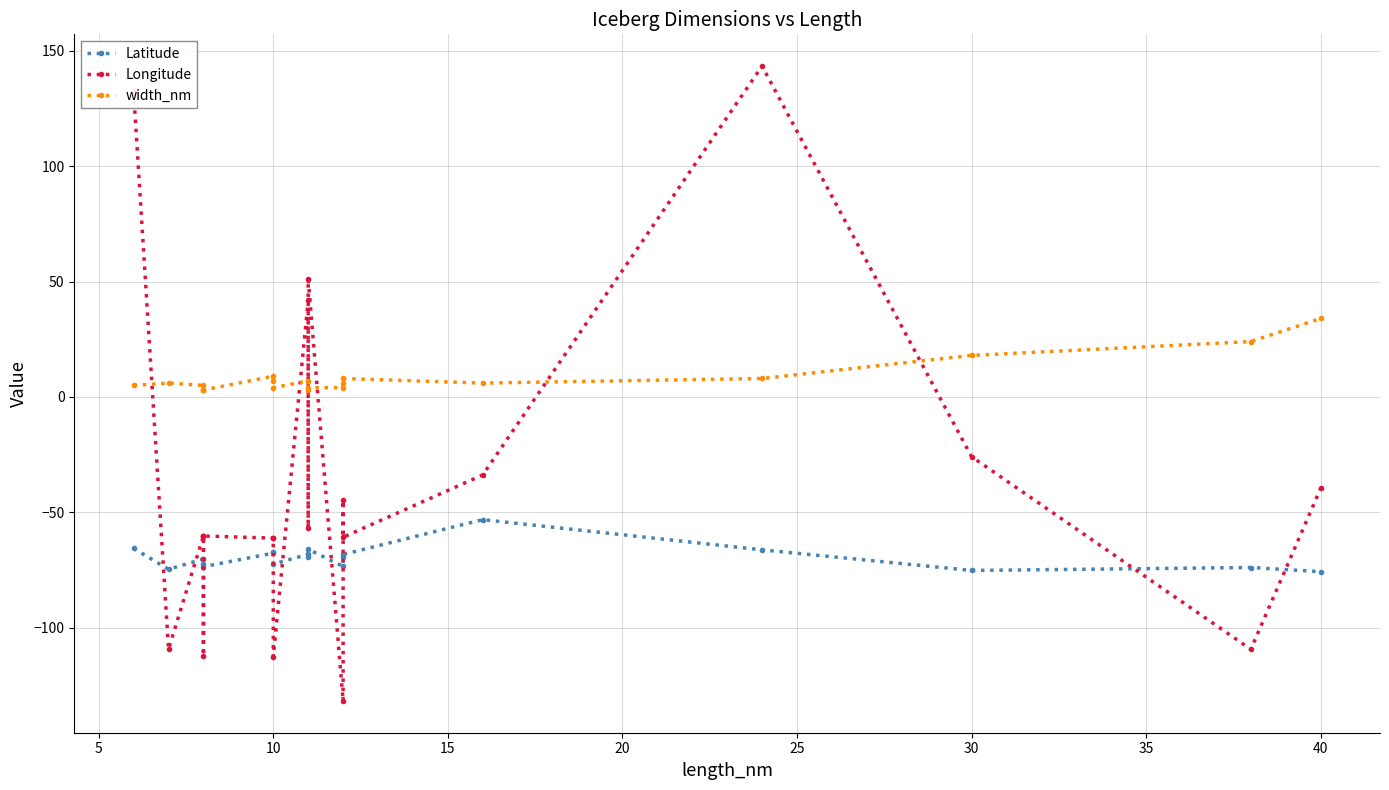

What is the sum of the Longitude values at 15 and 19?

-99.9